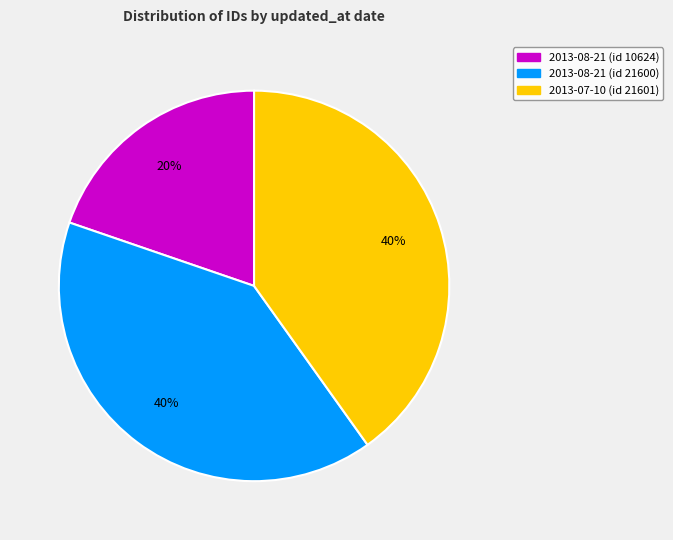

To the nearest percent, what percentage of the pie is 2013-08-21 (id 21600)?

40%